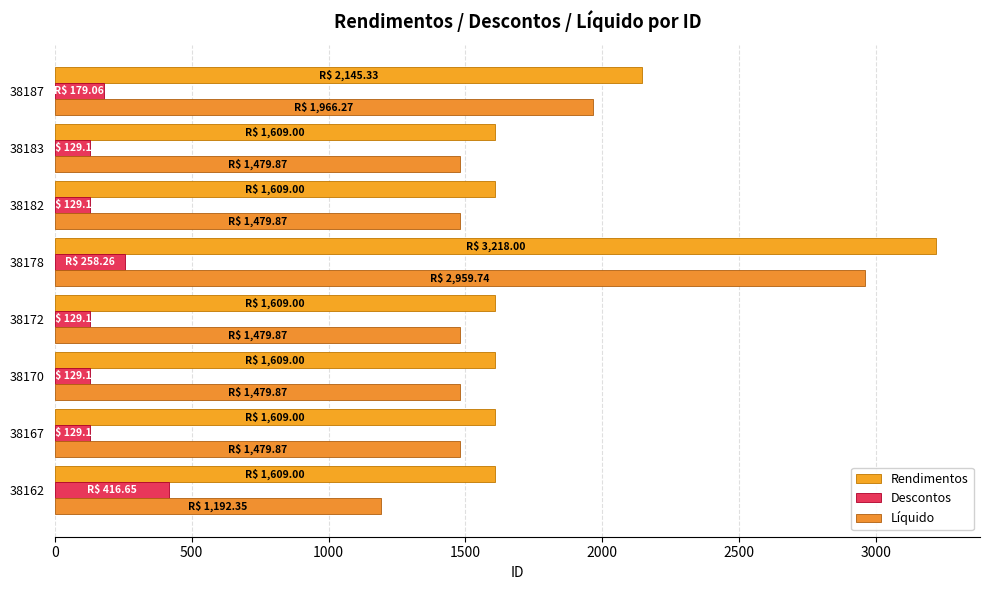

Which series has the widest spread of values?

Líquido